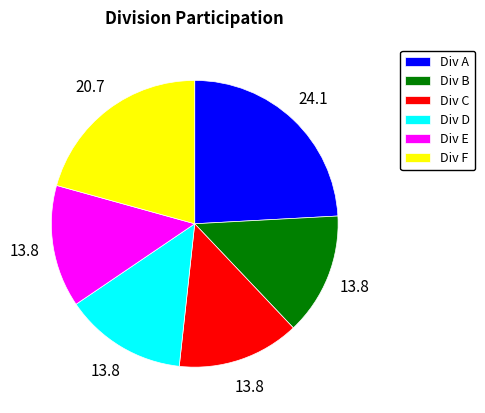

Do Div F and Div E together represent more than half of the pie?

No